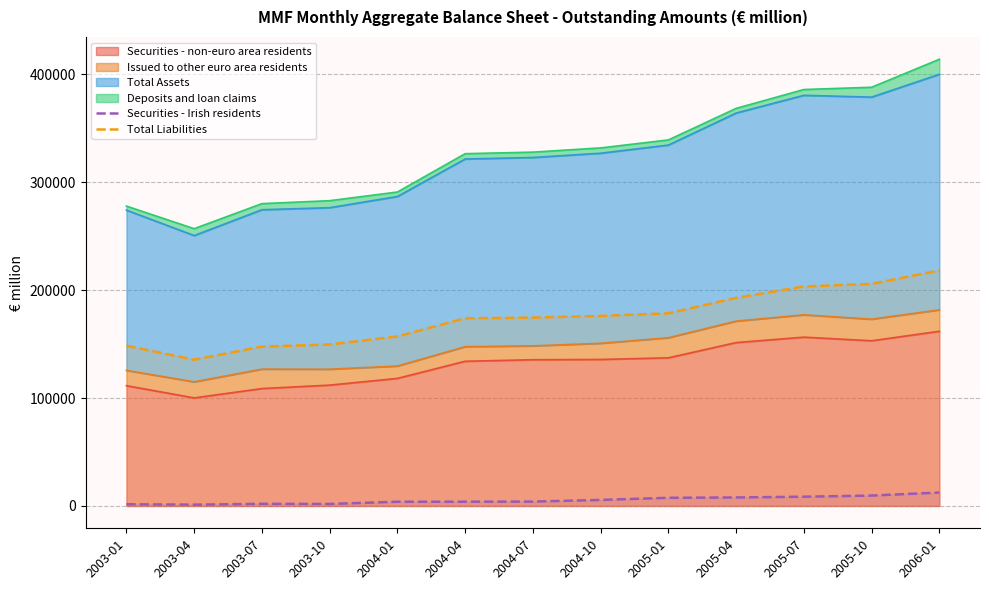

Reading left to right, what are all the values shown in this chart?

Securities - Irish residents: 1579	1215	1976	1852	3921	3937	4049	5592	7565	7887	8574	9645	12420
Total Liabilities: 148447	135496	147658	149603	157047	173851	174489	176075	178460	192741	203340	205697	218195